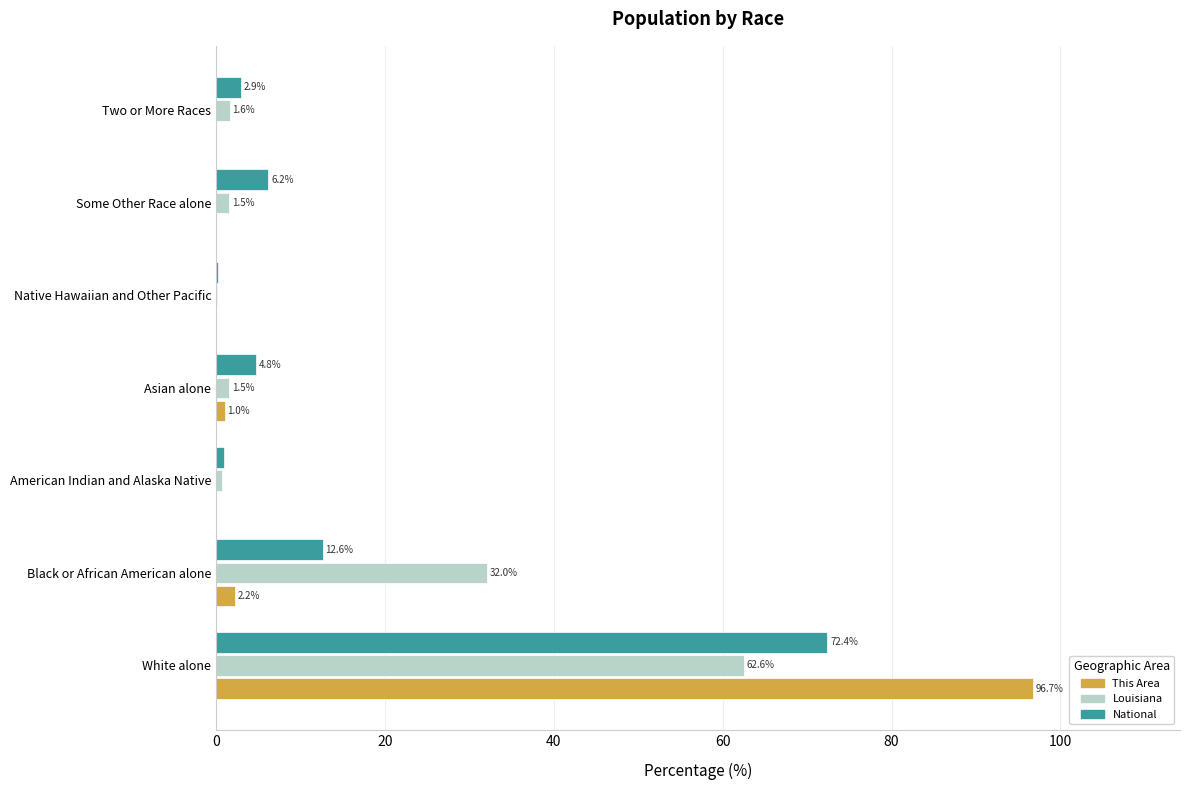

What is the sum of all National values?

100.0